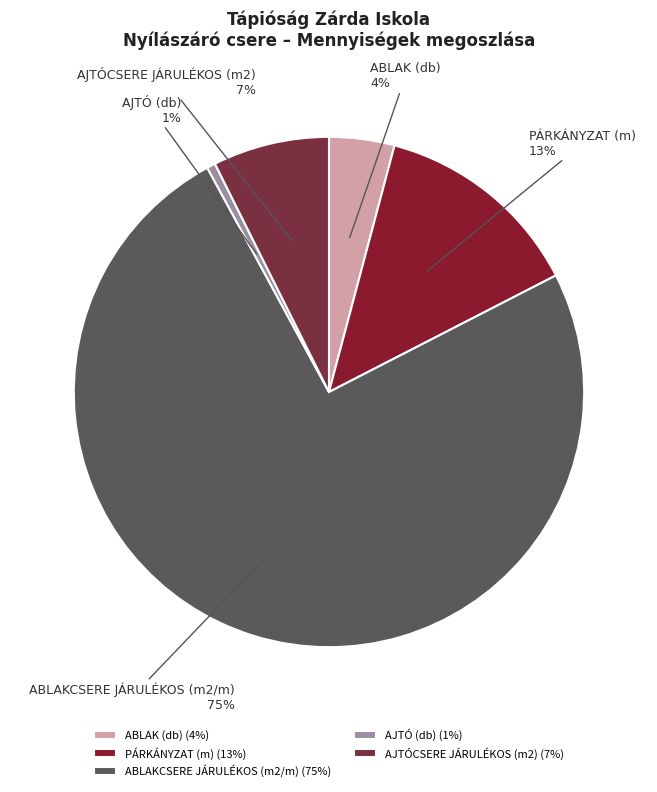

The AJTÓ (db) slice represents 1% of the pie. True or false?

True